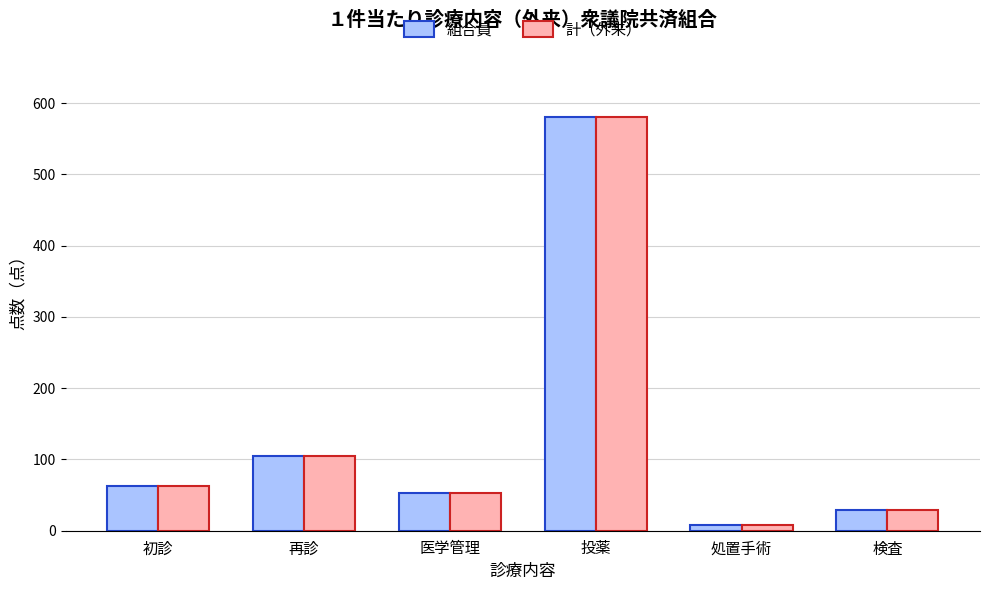

How many values in the 計（外来） series are below 62?

3